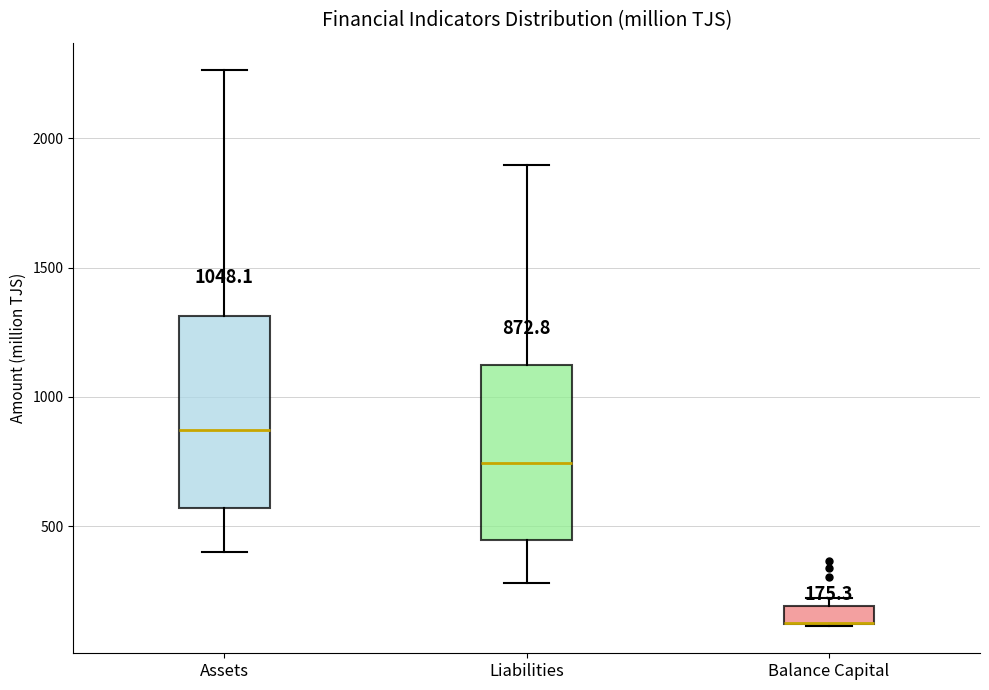

Which box is the tallest, from its lower edge to its upper edge?

Assets